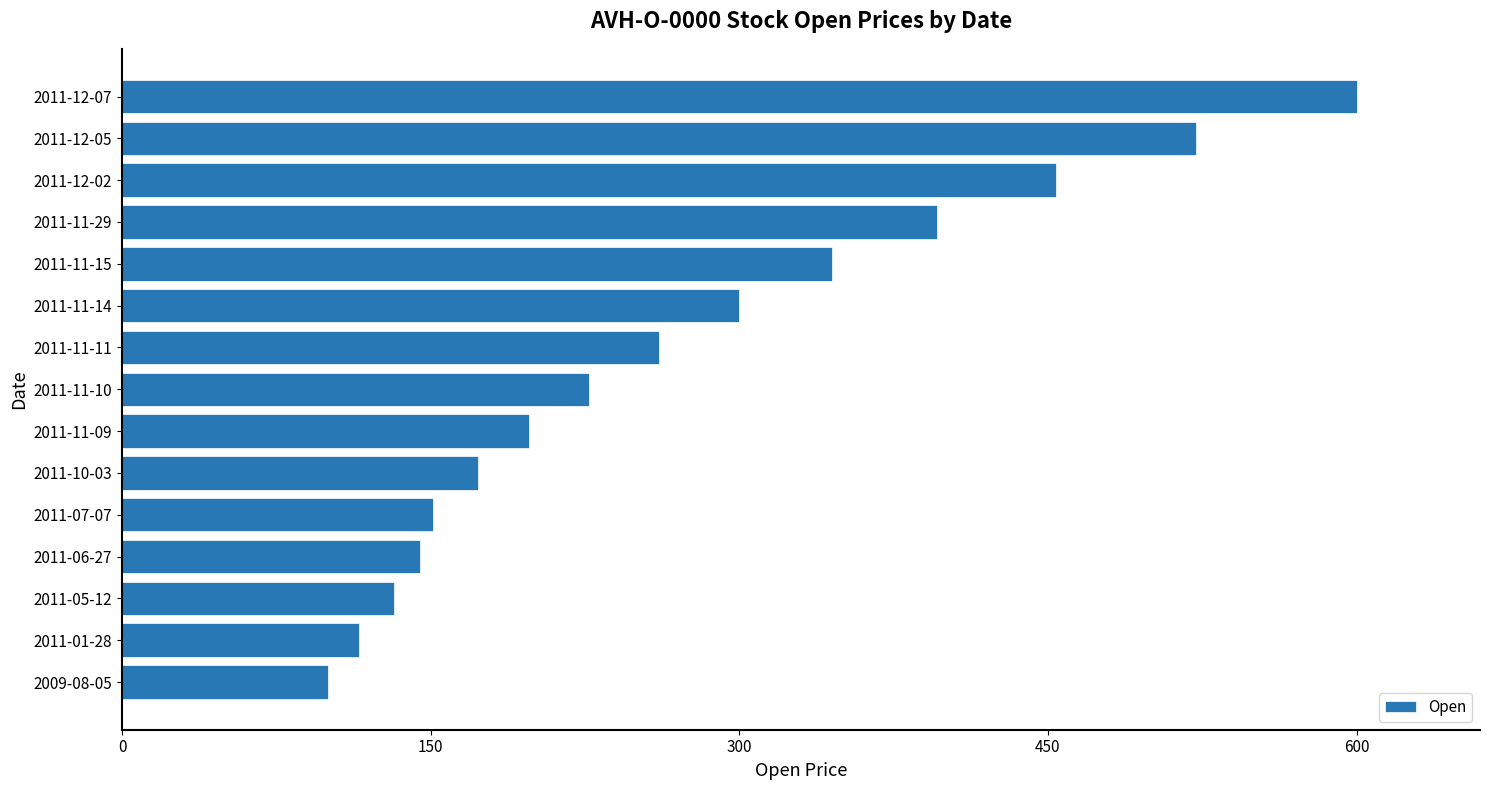

List the labels in order of value, smallest first.

2009-08-05, 2011-01-28, 2011-05-12, 2011-06-27, 2011-07-07, 2011-10-03, 2011-11-09, 2011-11-10, 2011-11-11, 2011-11-14, 2011-11-15, 2011-11-29, 2011-12-02, 2011-12-05, 2011-12-07